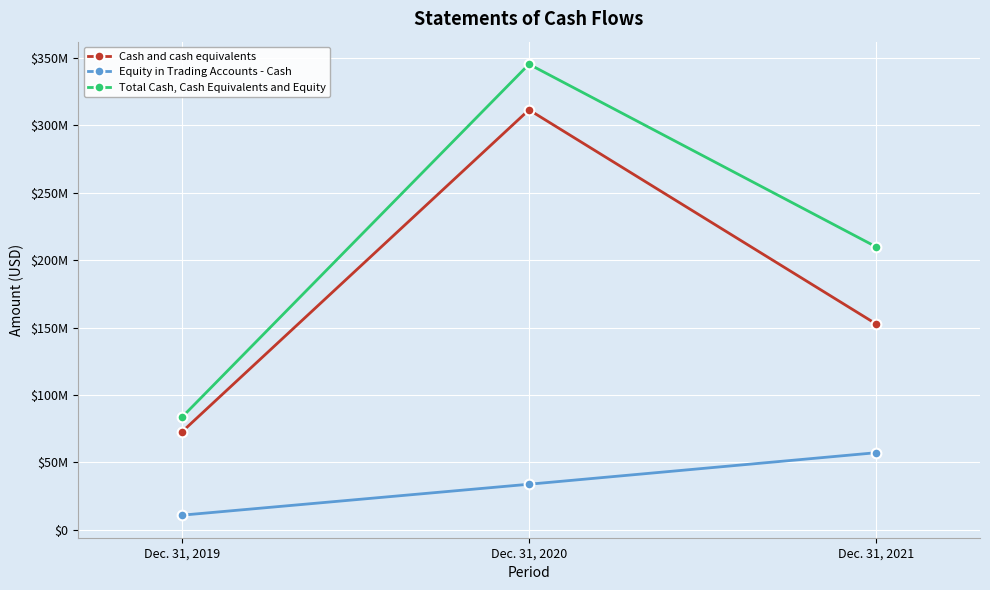

What are all the series names shown in the legend?

Cash and cash equivalents, Equity in Trading Accounts - Cash, Total Cash, Cash Equivalents and Equity